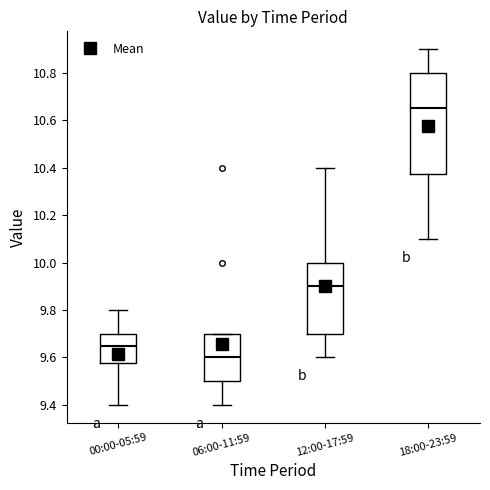

Comparing the boxes themselves (not the whiskers), which one is the tallest?

18:00-23:59